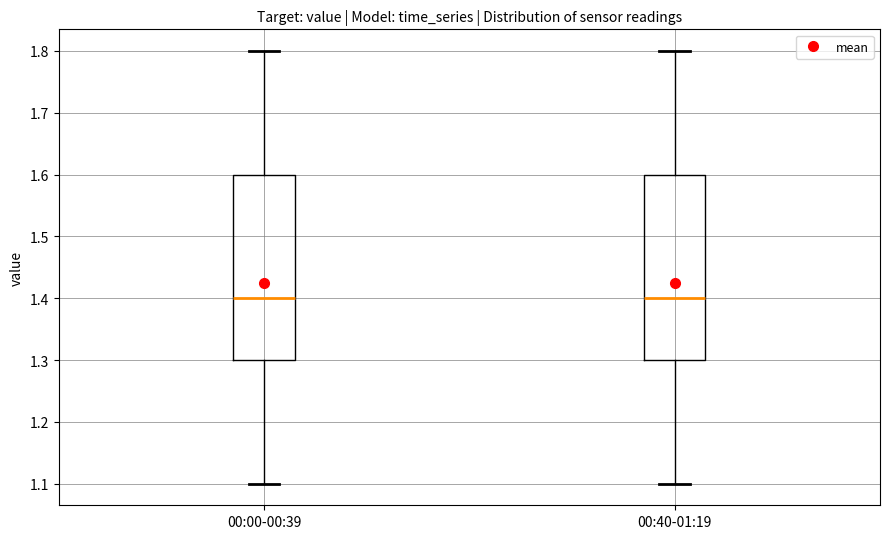

Where does the upper whisker of the box for 00:00-00:39 end on the y-axis? The values are not printed on the chart, so give them approximately, as read against the axis.

1.8